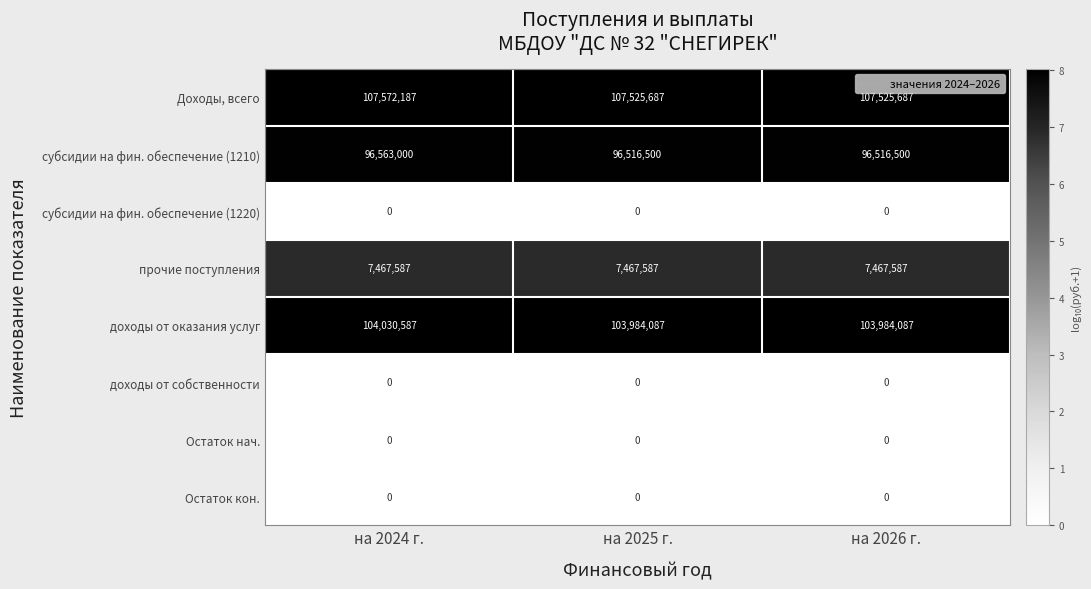

Reading right to left, what are all the values shown in this chart?

Доходы, всего: 107525687	107525687	107572187
субсидии на фин. обеспечение (1210): 96516500	96516500	96563000
субсидии на фин. обеспечение (1220): 0	0	0
прочие поступления: 7467587	7467587	7467587
доходы от оказания услуг: 103984087	103984087	104030587
доходы от собственности: 0	0	0
Остаток нач.: 0	0	0
Остаток кон.: 0	0	0